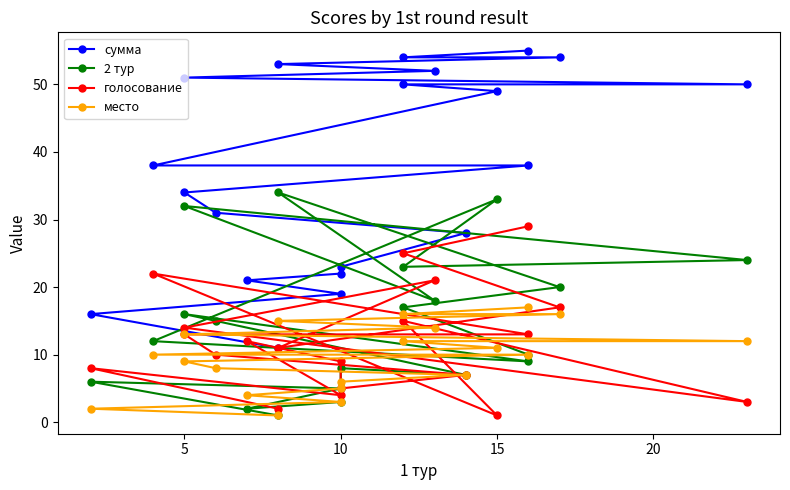

How many times do голосование and место cross each other?

7